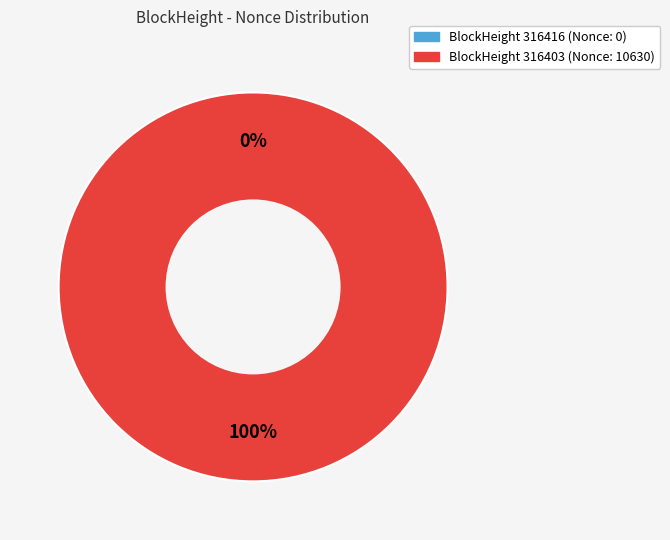

Which category accounts for the majority?

316403